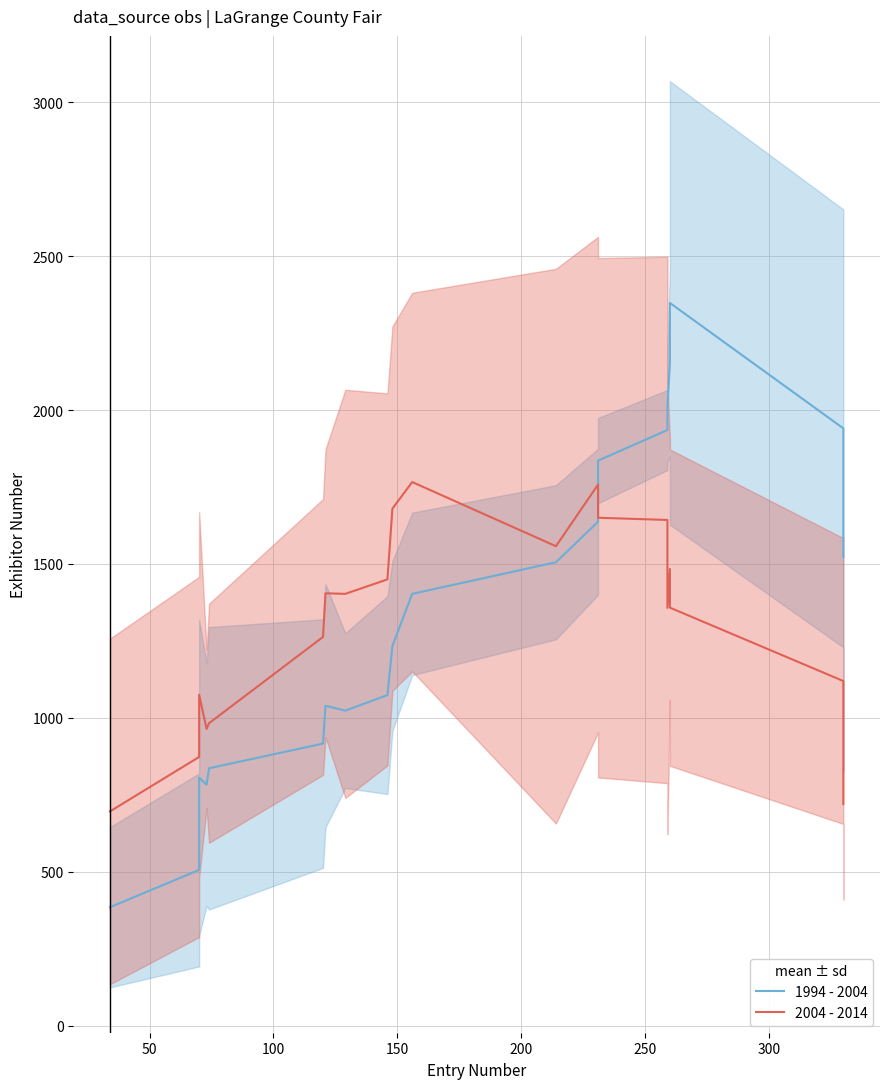

How many lines are shown in the chart?

2